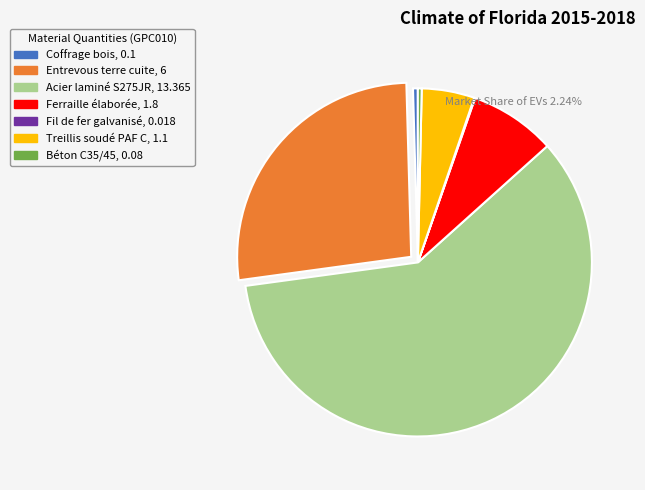

The Coffrage bois slice represents 0% of the pie. True or false?

True